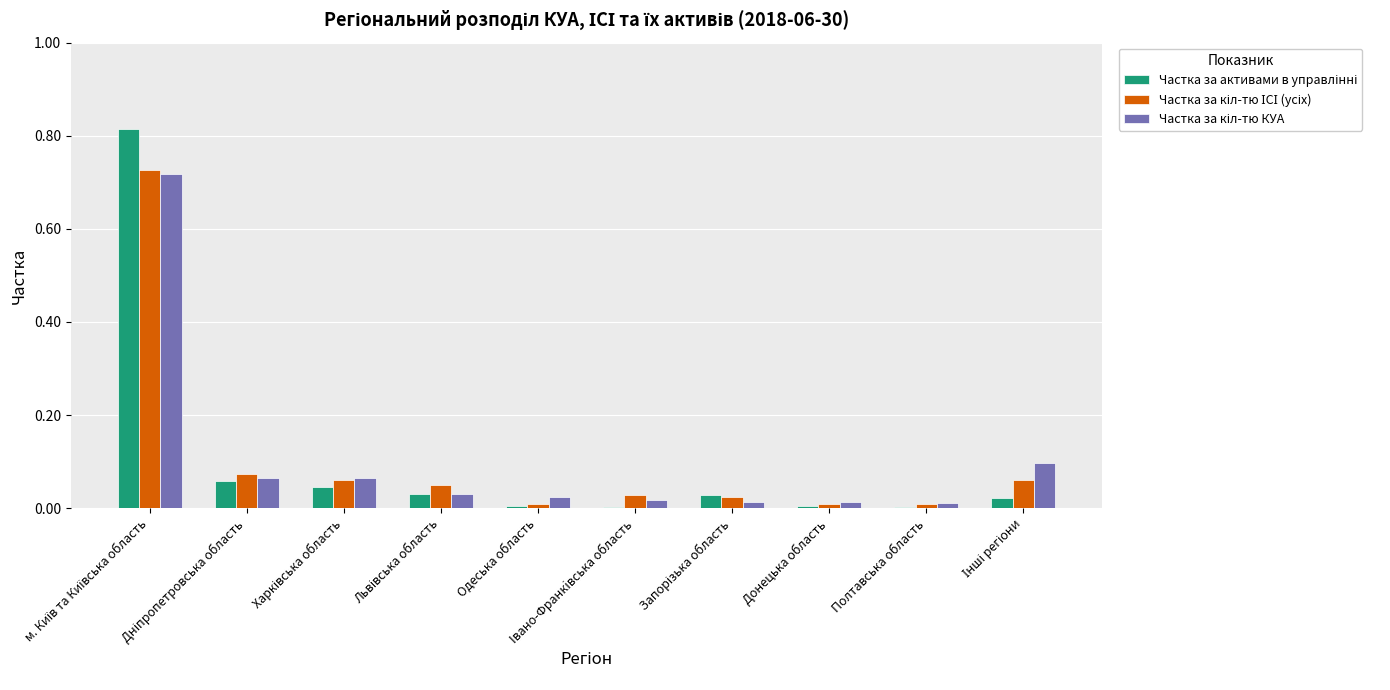

Reading left to right, what are all the values shown in this chart?

Частка за активами в управлінні: 0.8	0.1	0.0	0.0	0.0	0.0	0.0	0.0	0.0	0.0
Частка за кіл-тю ІСІ (усіх): 0.7	0.1	0.1	0.0	0.0	0.0	0.0	0.0	0.0	0.1
Частка за кіл-тю КУА: 0.7	0.1	0.1	0.0	0.0	0.0	0.0	0.0	0.0	0.1